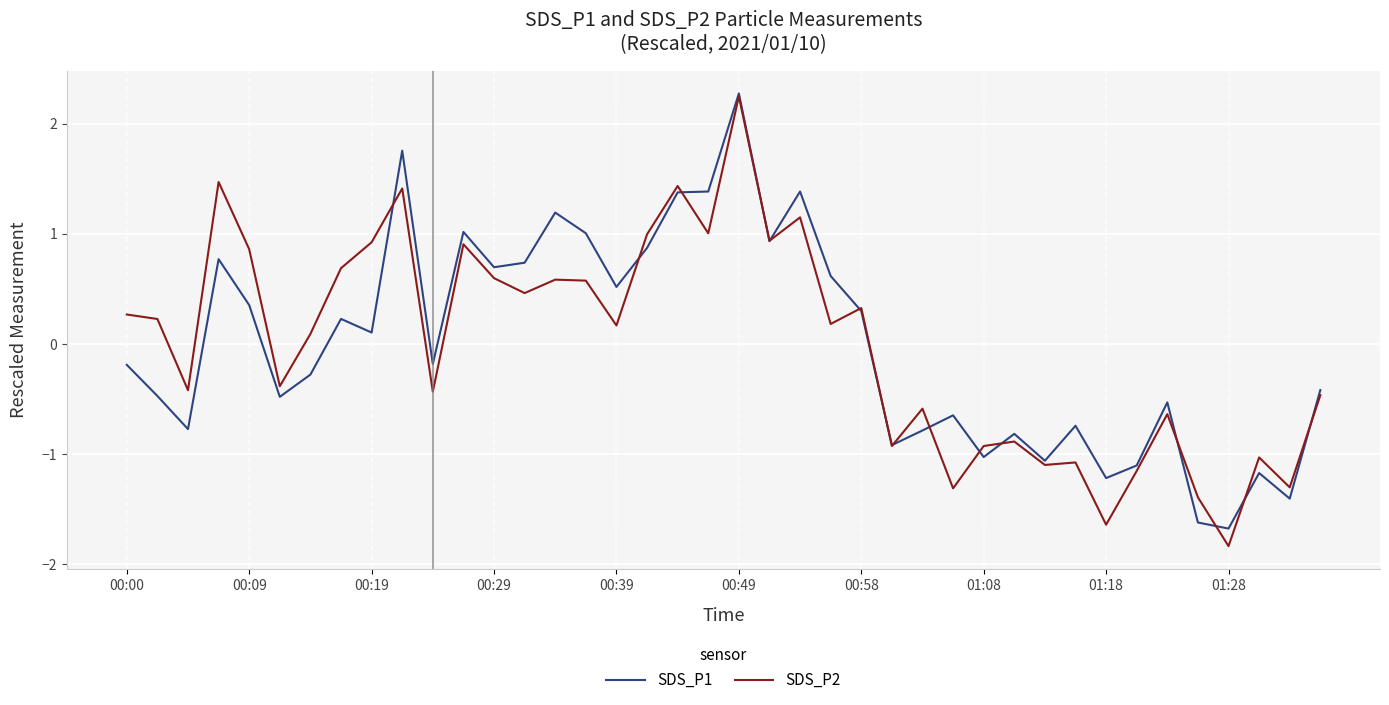

What is the lowest value of the SDS_P2 series?

-1.8